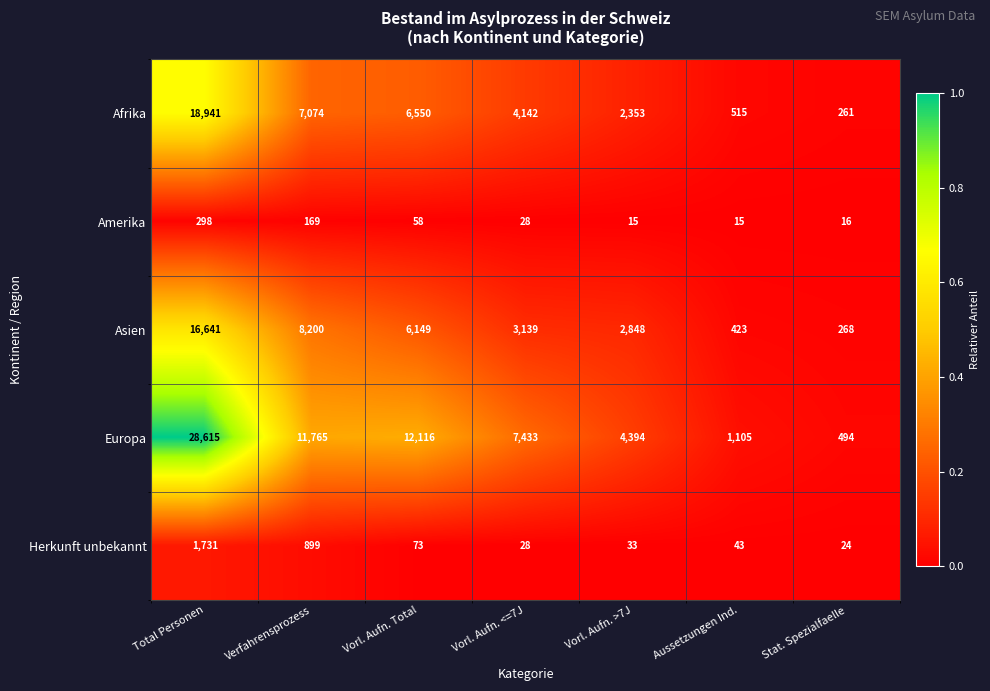

What is the total value across all series at Vorl. Aufn. <=7J?

14770